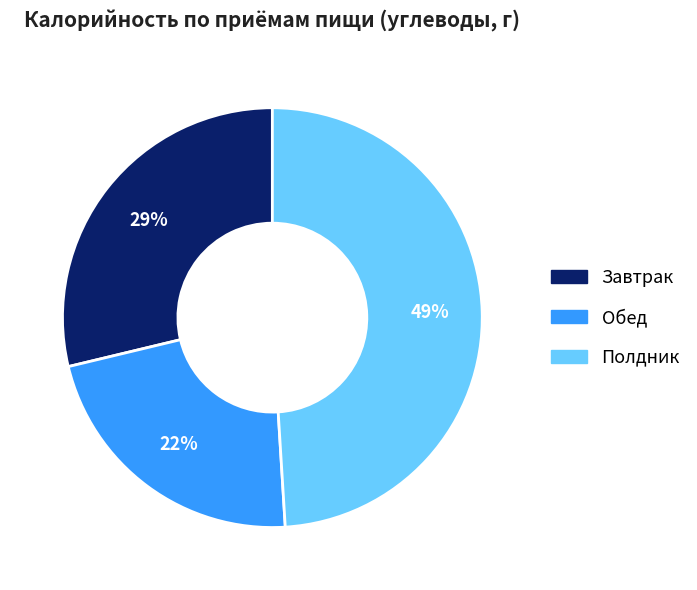

Which slice is the smallest?

Обед